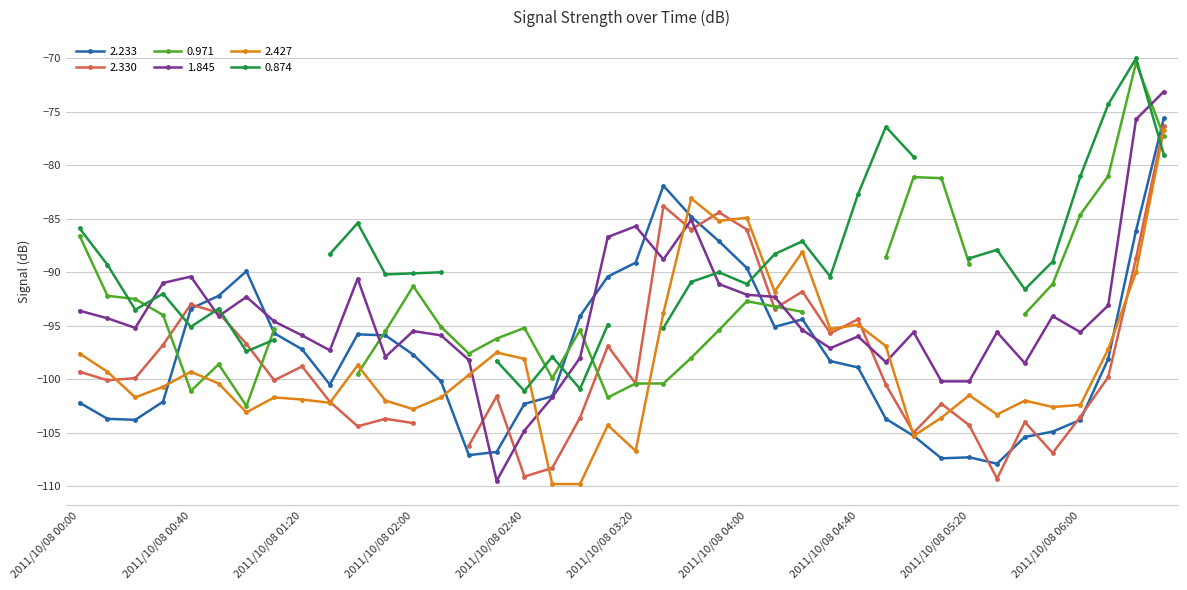

Which series has the widest spread of values?

1.845